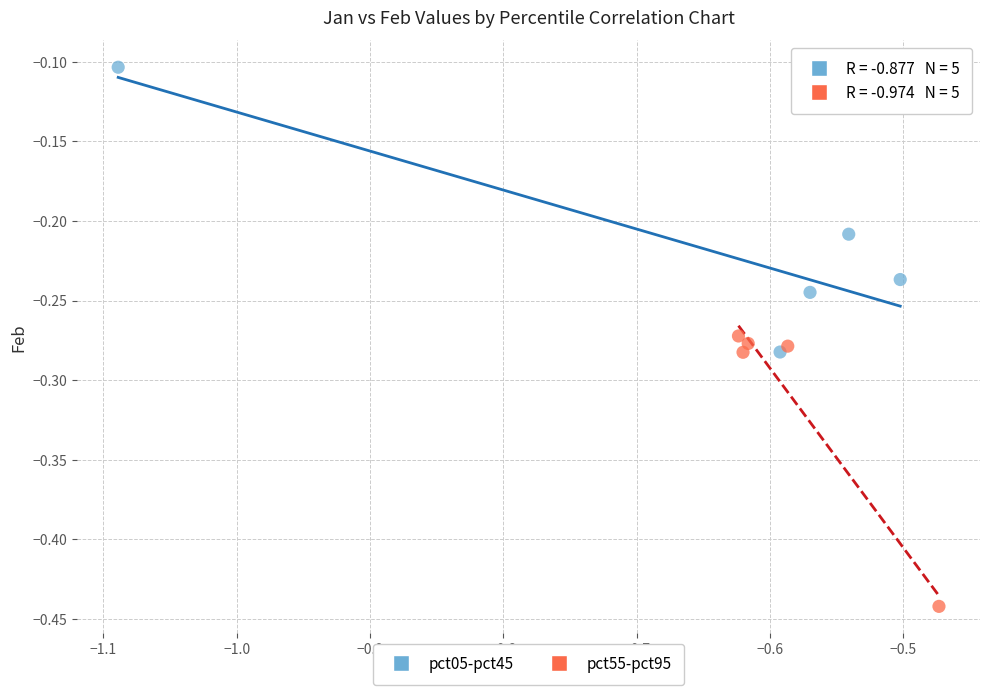

What are all the series names shown in the legend?

pct05-pct45, pct55-pct95